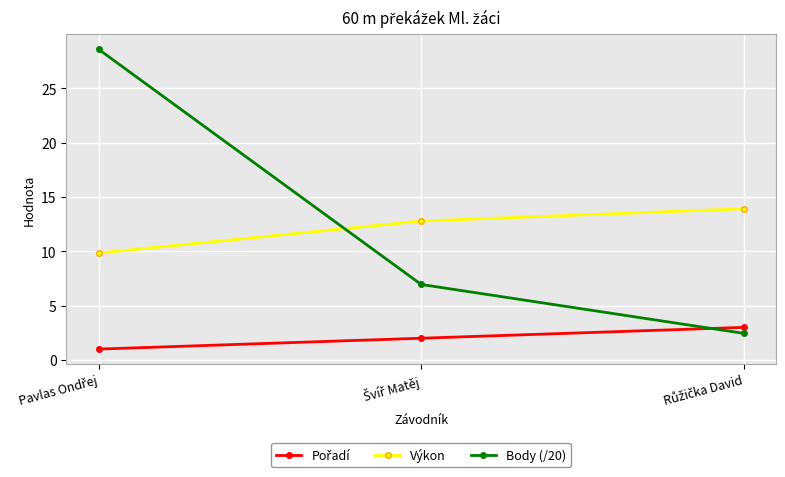

What is the value of the Body (/20) point at the 1st from the left?

28.6